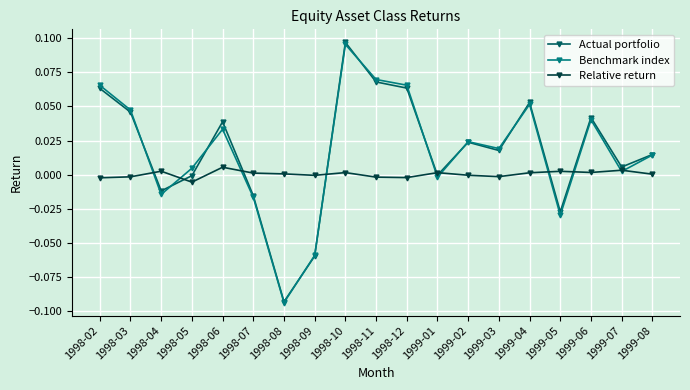

Between 1998-08 and 1999-04, which series saw the biggest shift?

Actual portfolio